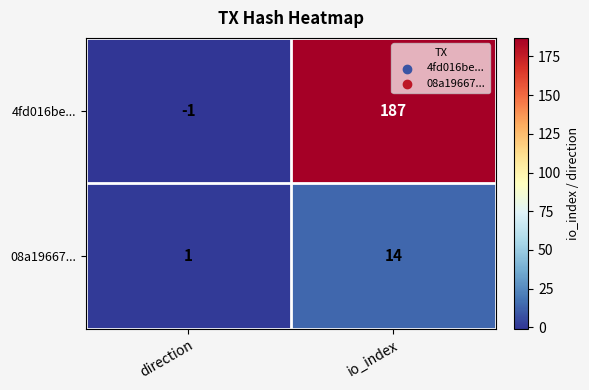

Rank the series by their maximum value, from lowest to highest.

08a19667..., 4fd016be...